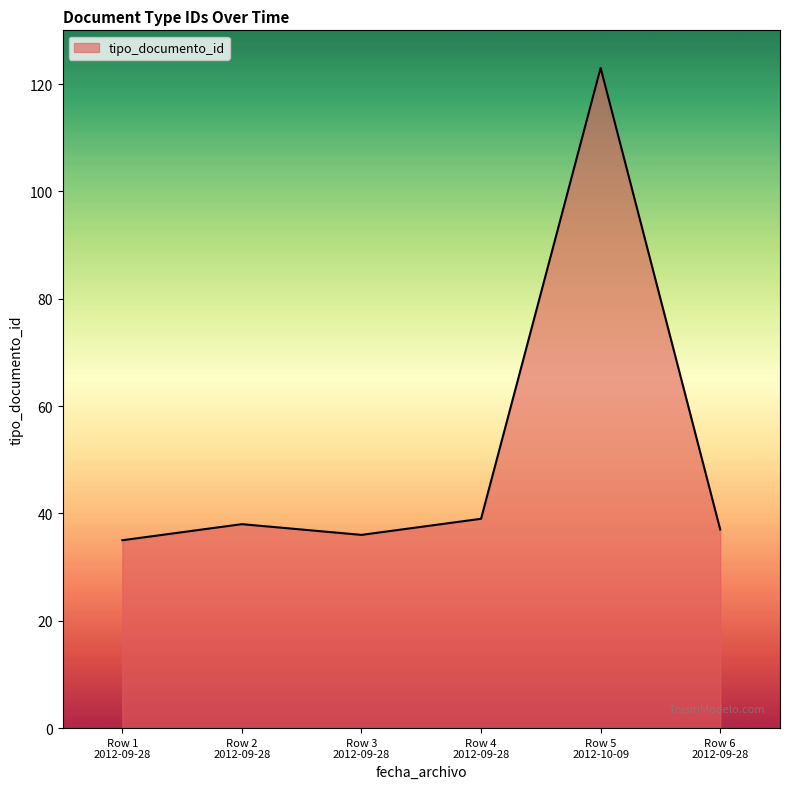

Count the number of categories in the chart.

6